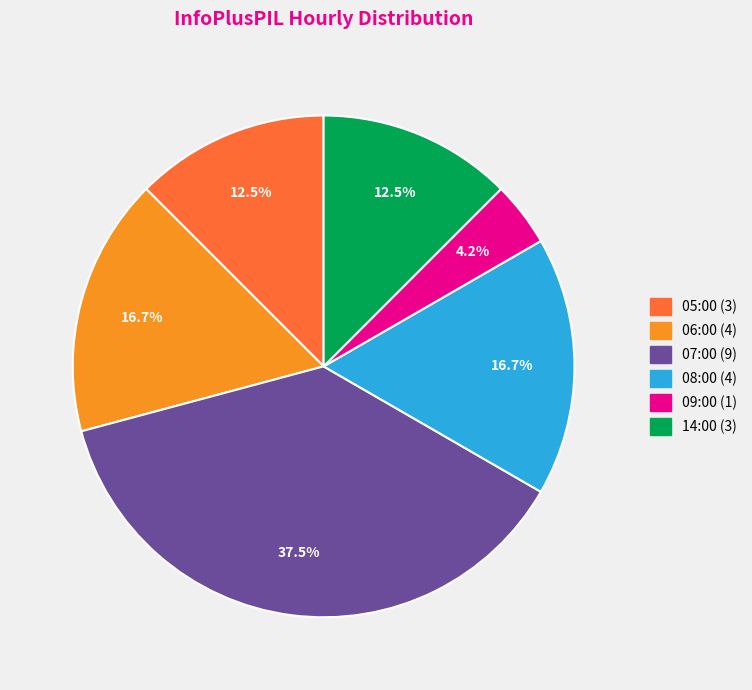

The 06:00 slice represents 6% of the pie. True or false?

False